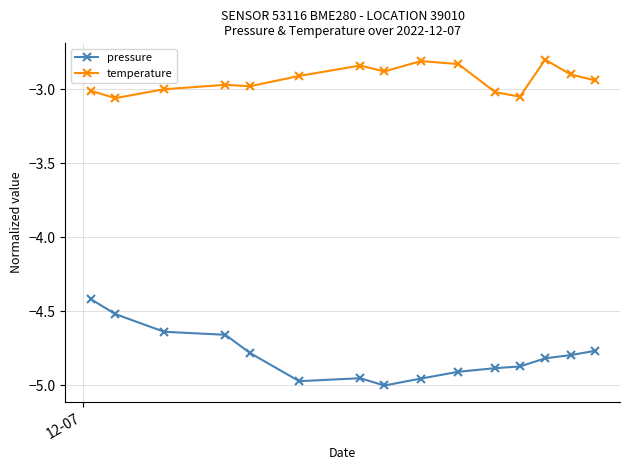

True or false: temperature and pressure cross at least once.

False